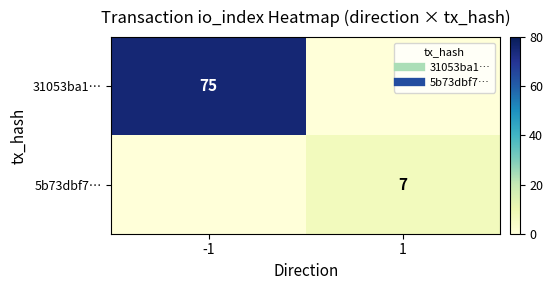

The value of 31053ba1… at -1 is 44. True or false?

False